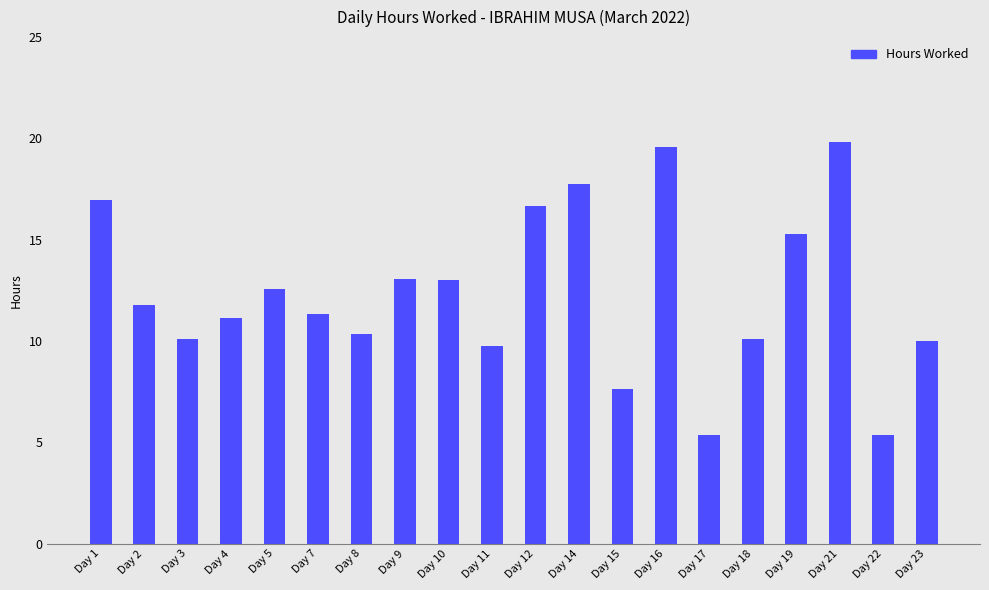

What is the value of the 5th bar from the left?

12.6